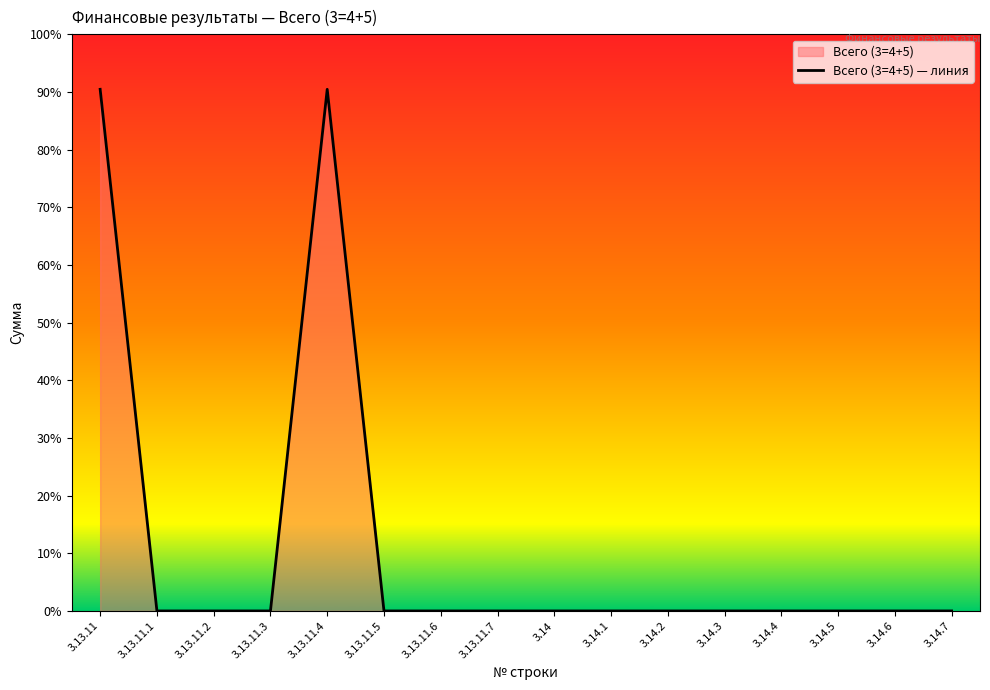

At which label is the value closest to 67848?

3.13.11.1